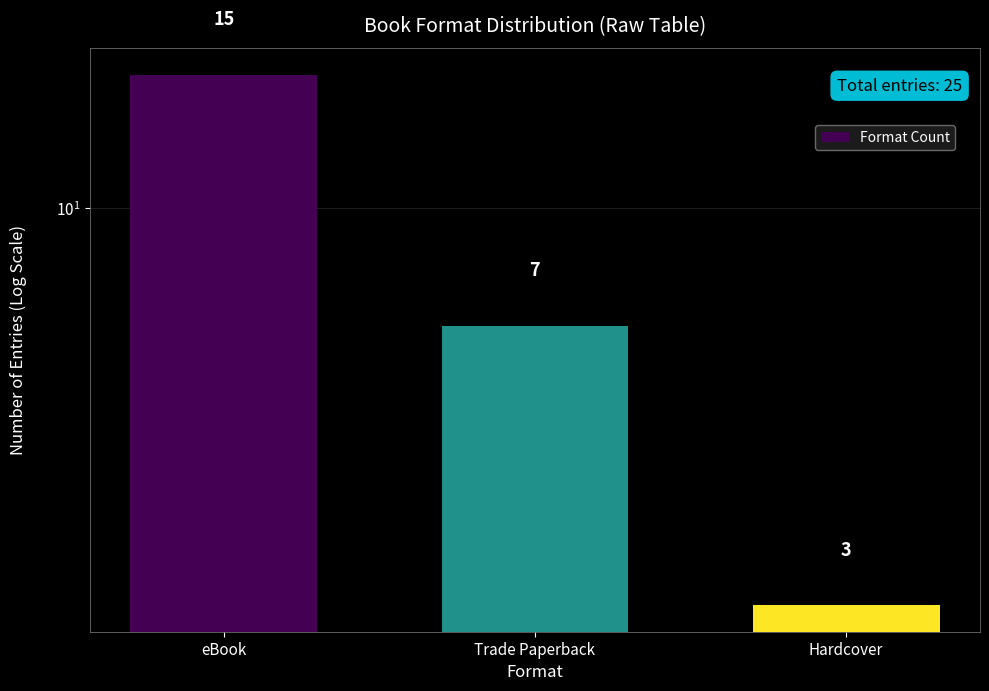

What is the difference between the values at Trade Paperback and Hardcover?

4